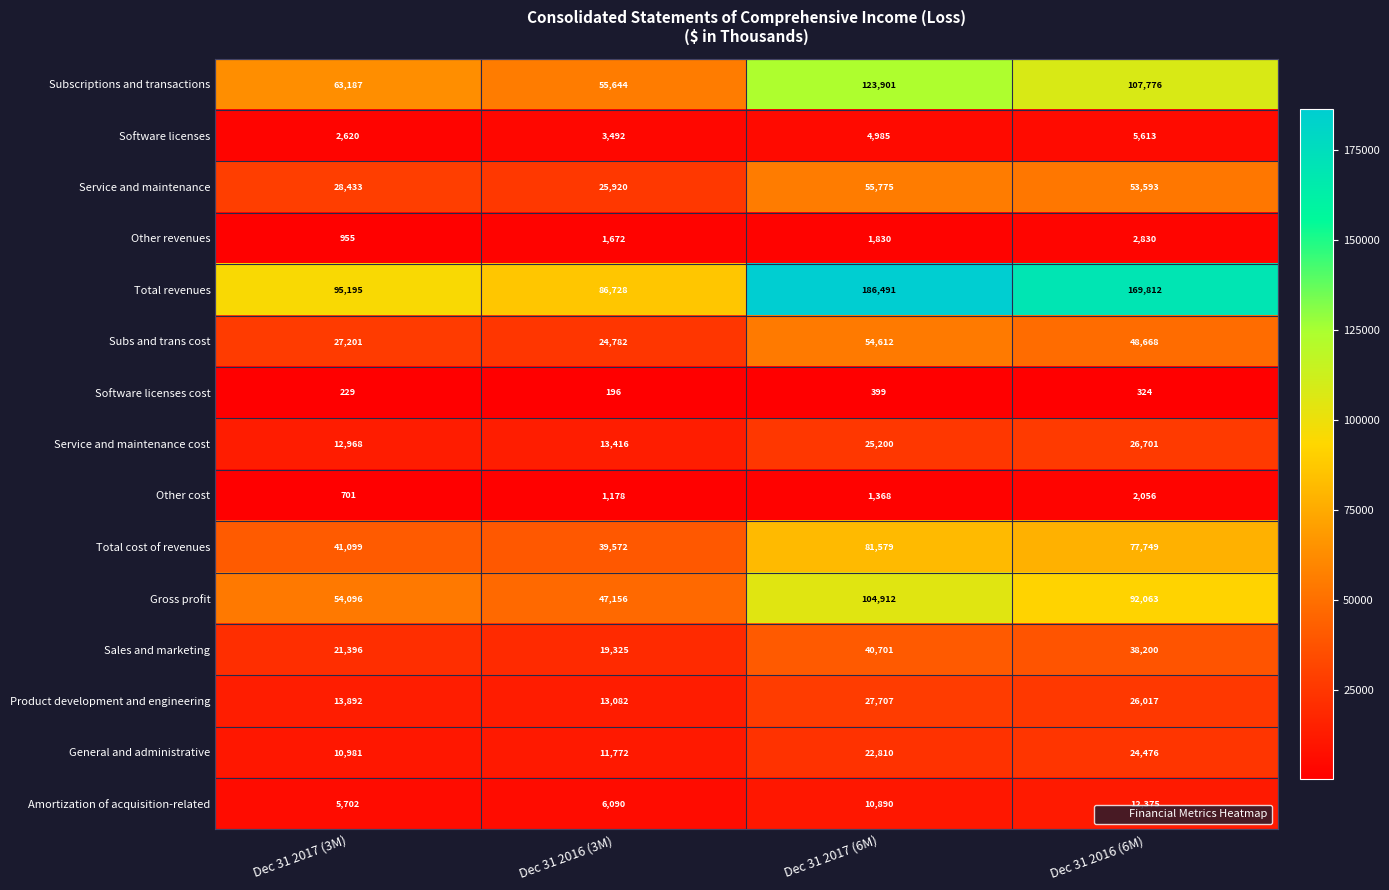

Which series has the largest total across all categories?

Total revenues